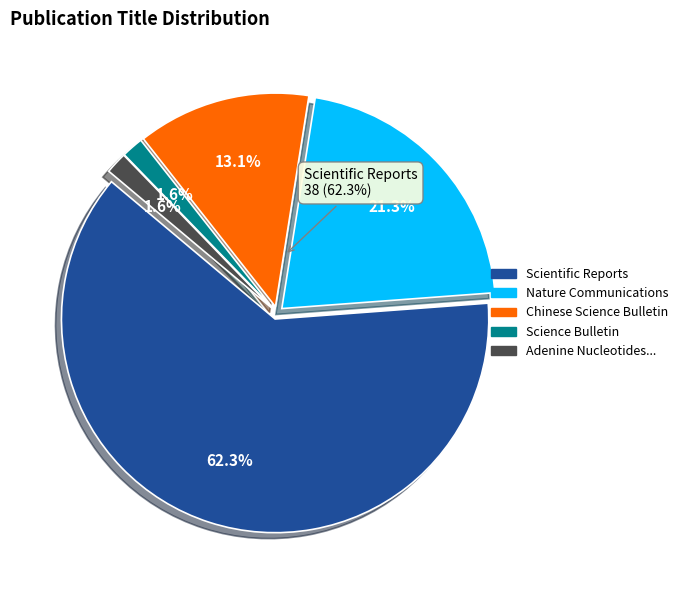

Is it true that Nature Communications is 34% of the pie?

False